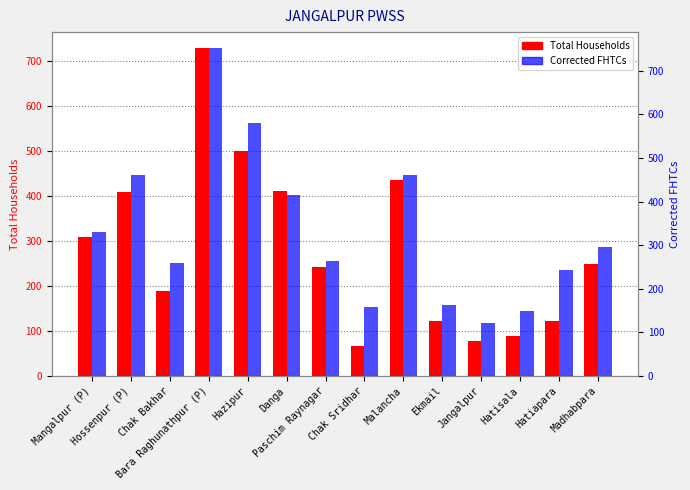

Which series changed the most between Paschim Raynagar and Jangalpur?

Total Households